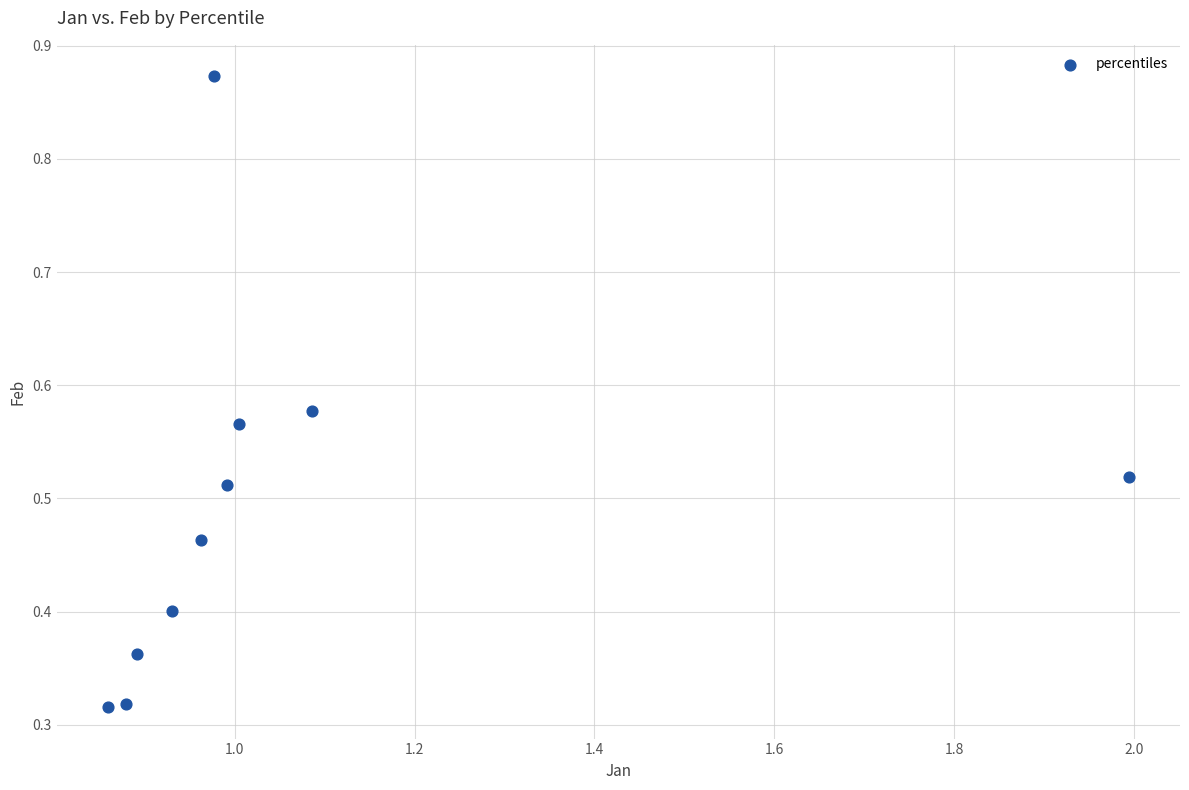

What is the average X value?

1.1